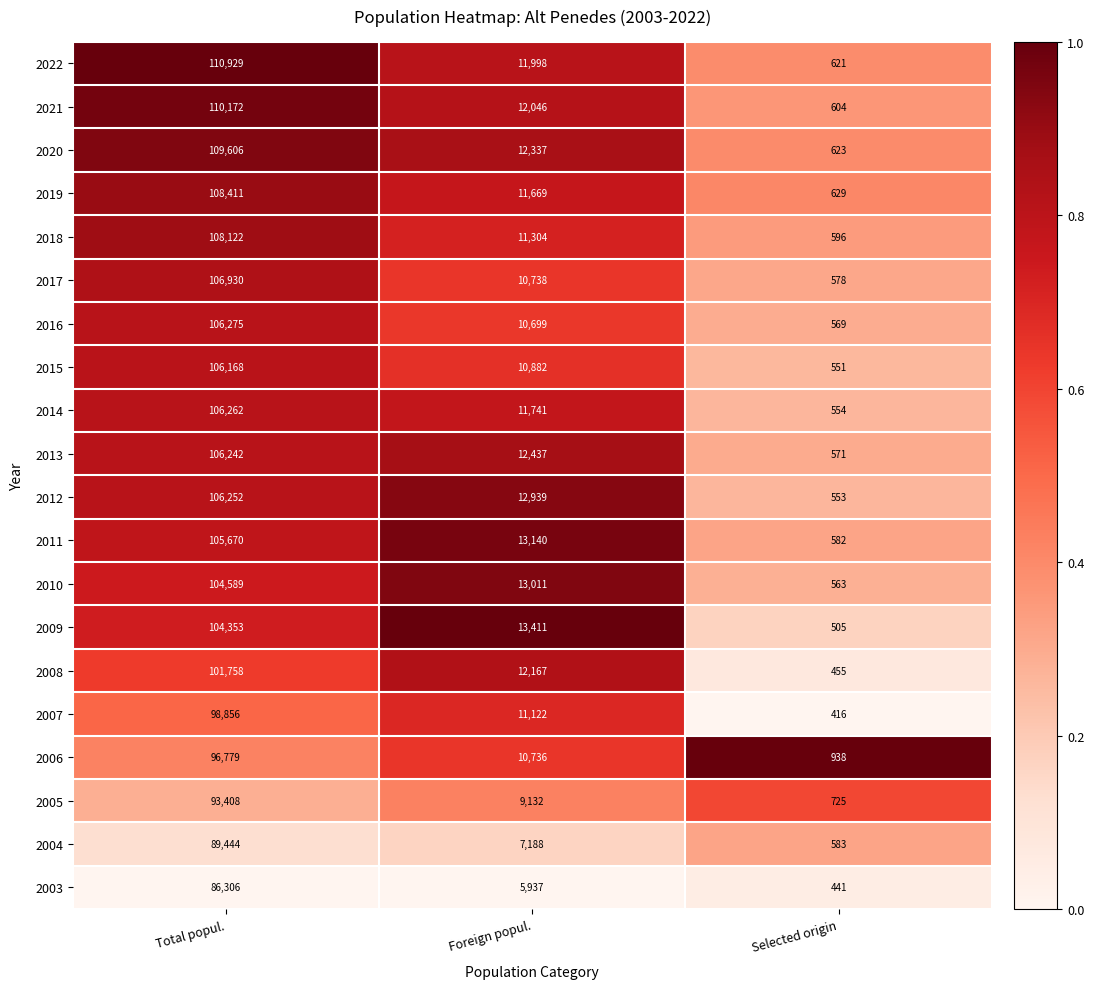

What is the sum of the 2013 values at Selected origin and Total popul.?

106813